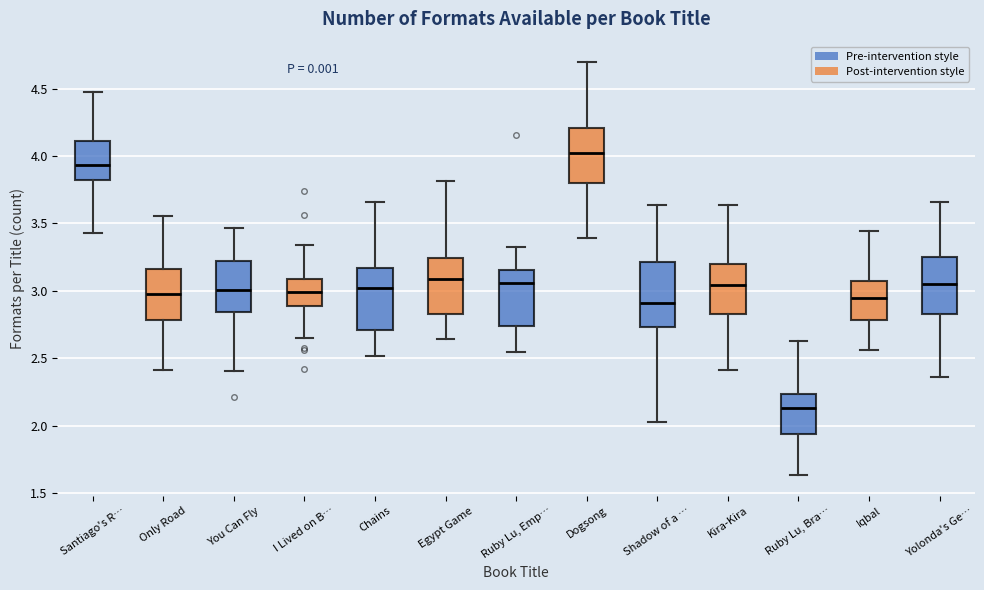

Where is the upper edge of the box for Shadow of a … on the y-axis? The values are not printed on the chart, so give them approximately, as read against the axis.

3.20